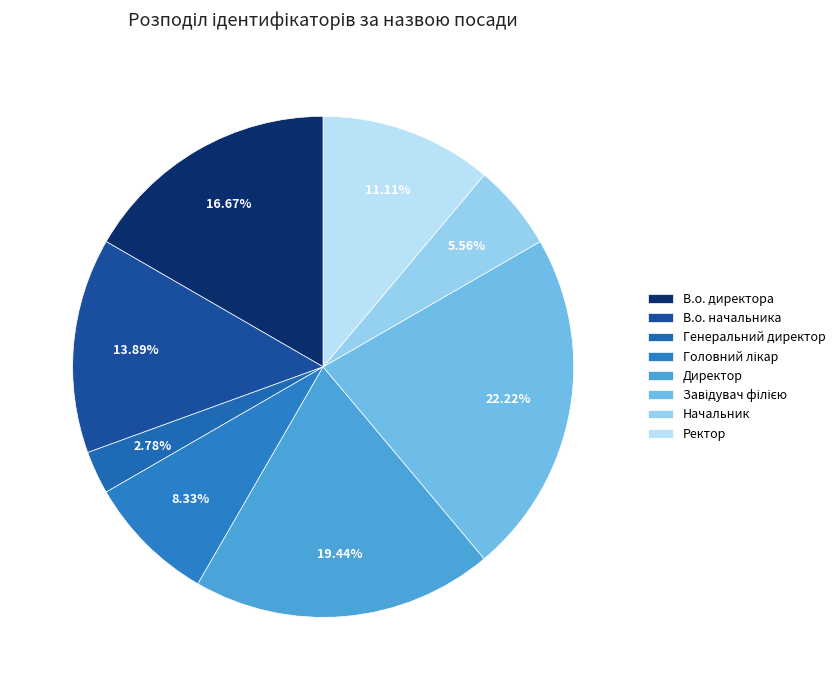

What portion of the pie excludes Директор?

80.6%